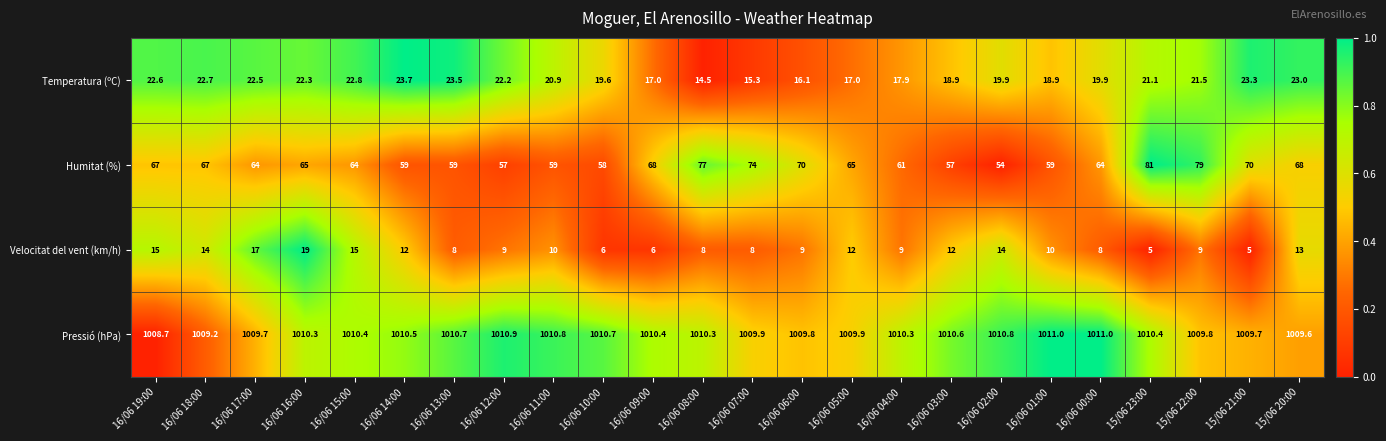

At which label does Humitat (%) first exceed 65?

16/06 19:00